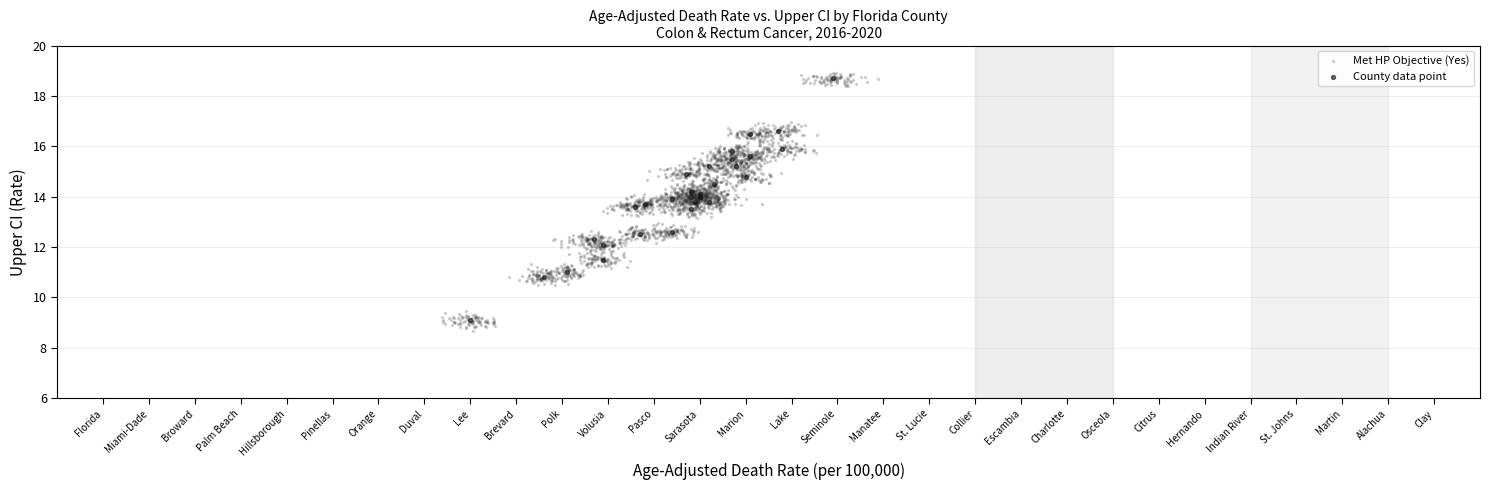

Which series has the widest spread of Y values?

Met HP Objective (Yes)